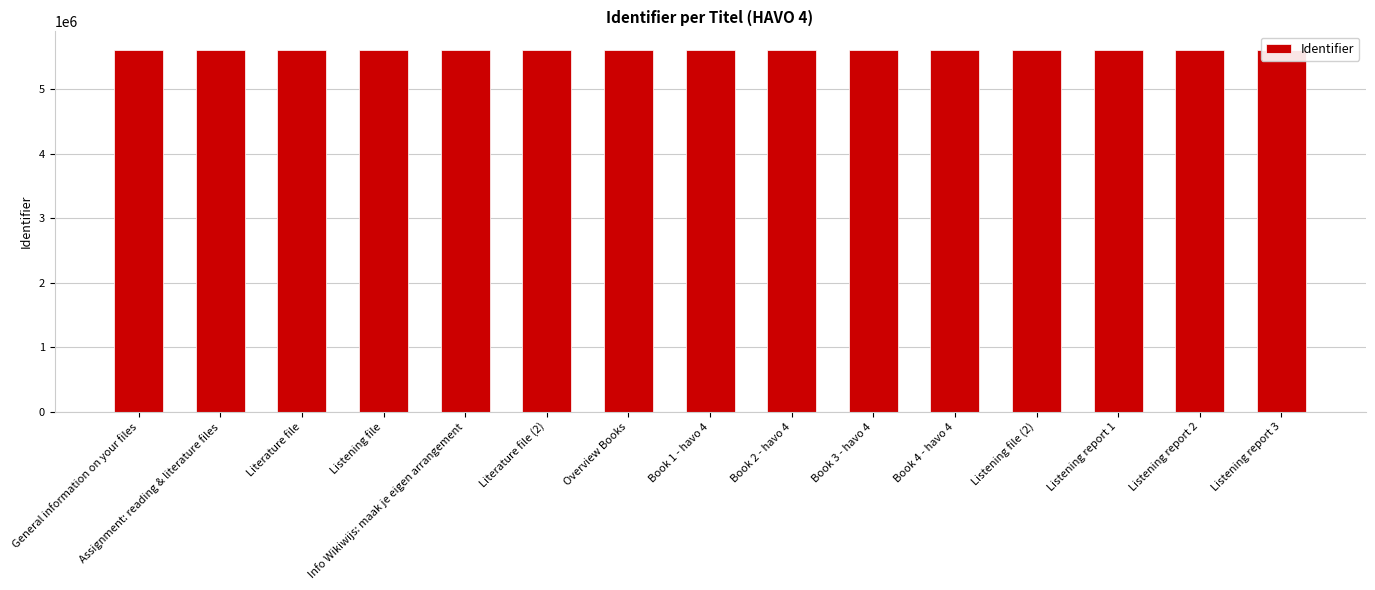

Reading left to right, what are all the values shown in this chart?

General information on your files=5612149	Assignment: reading & literature files=5612150	Literature file=5612152	Listening file=5612154	Info Wikiwijs: maak je eigen arrangement=5612156	Literature file (2)=5612159	Overview Books=5612160	Book 1 - havo 4=5612162	Book 2 - havo 4=5612164	Book 3 - havo 4=5612166	Book 4 - havo 4=5612168	Listening file (2)=5612170	Listening report 1=5612171	Listening report 2=5612173	Listening report 3=5612175